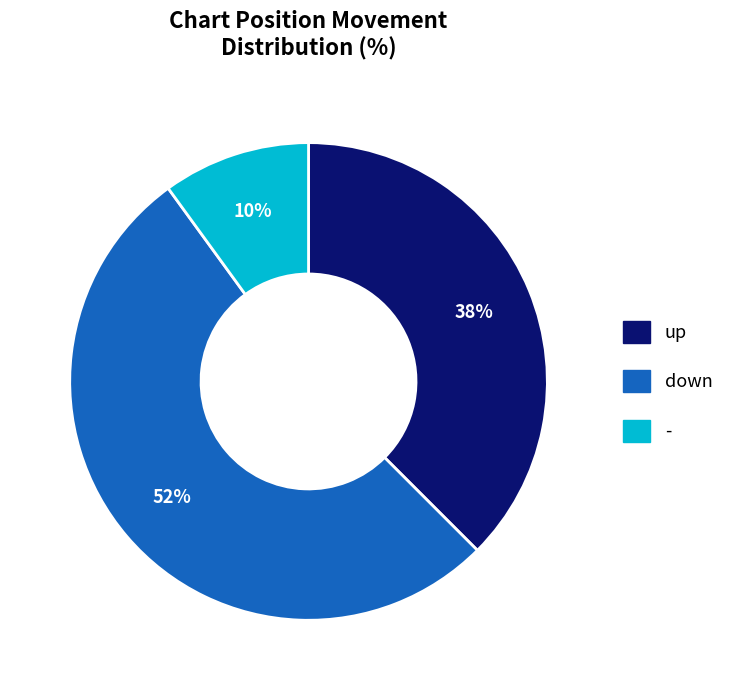

The up slice represents 38% of the pie. True or false?

True